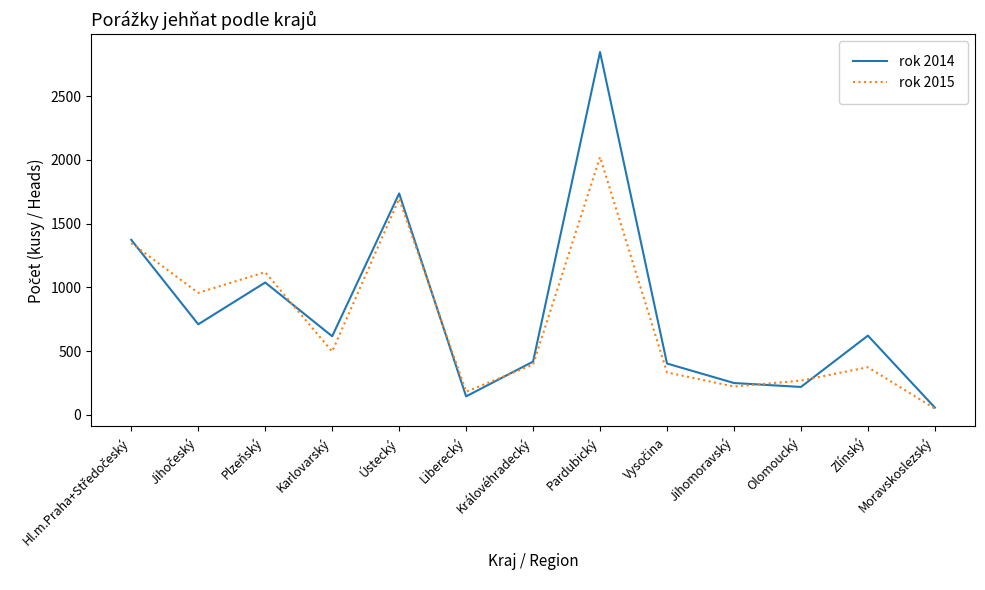

How many lines are shown in the chart?

2